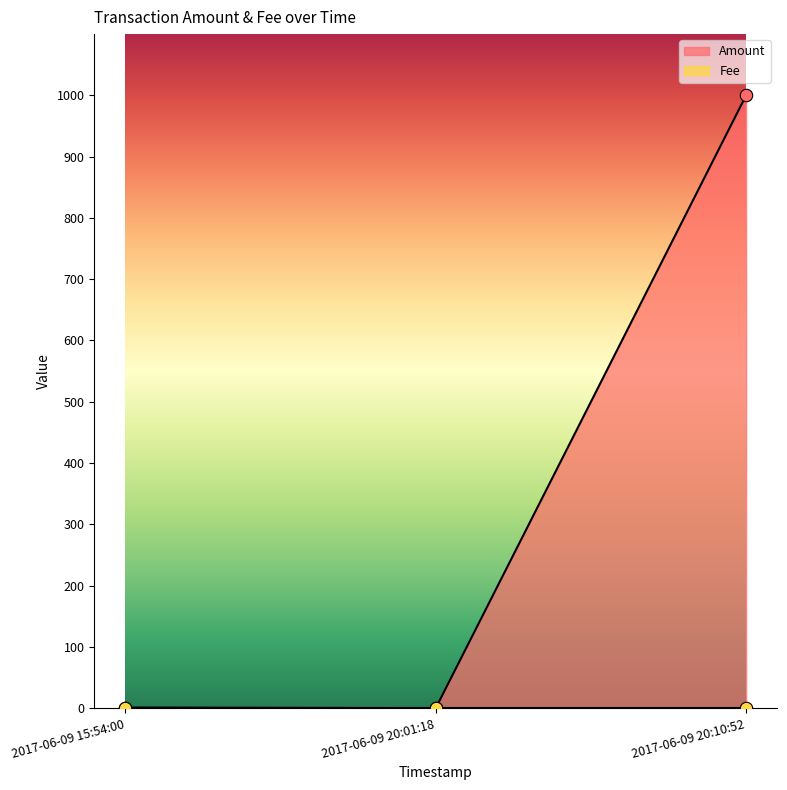

Which series contains the lowest Y value?

Amount